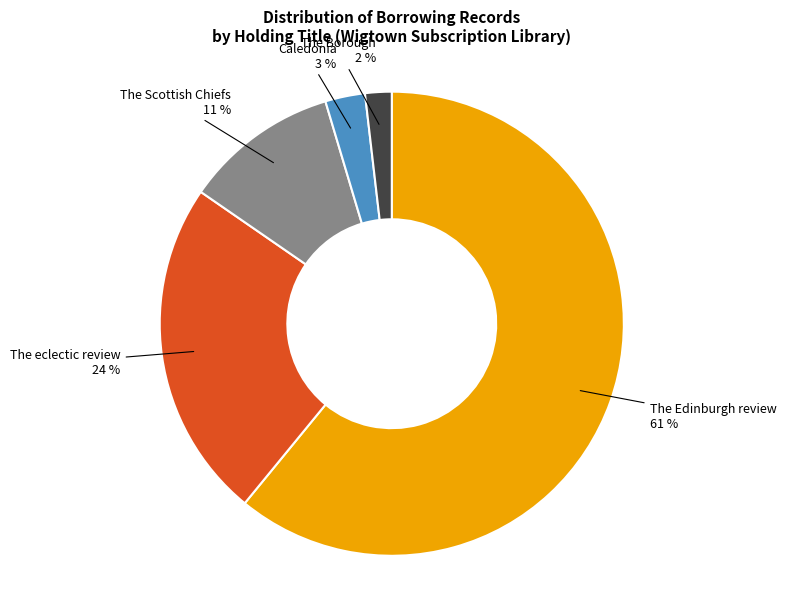

To the nearest percent, what is the average slice percentage?

20%